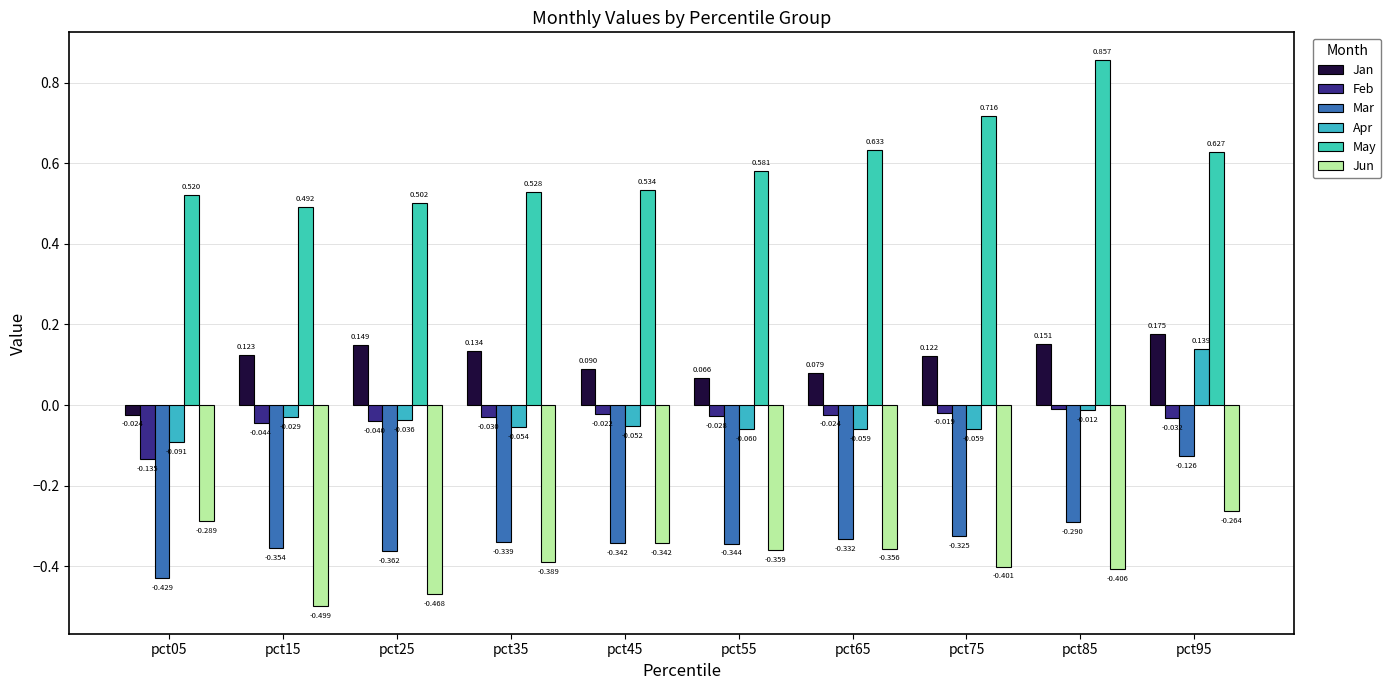

What is the minimum value shown in the chart?

-0.5